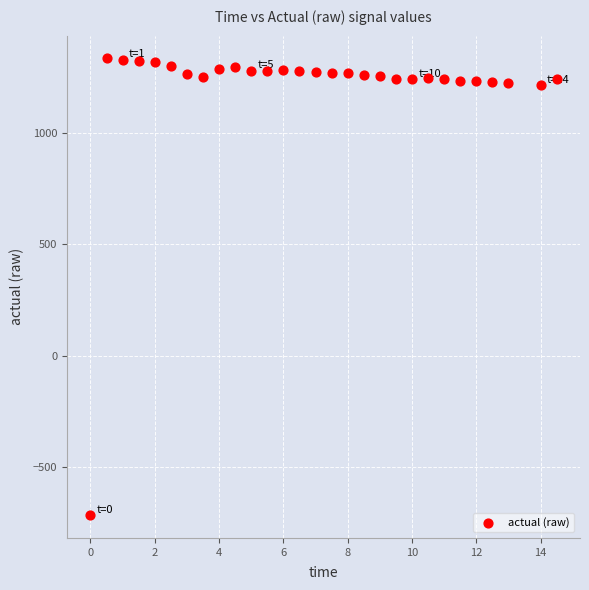

What is the range of X values (max minus min)?

14.5